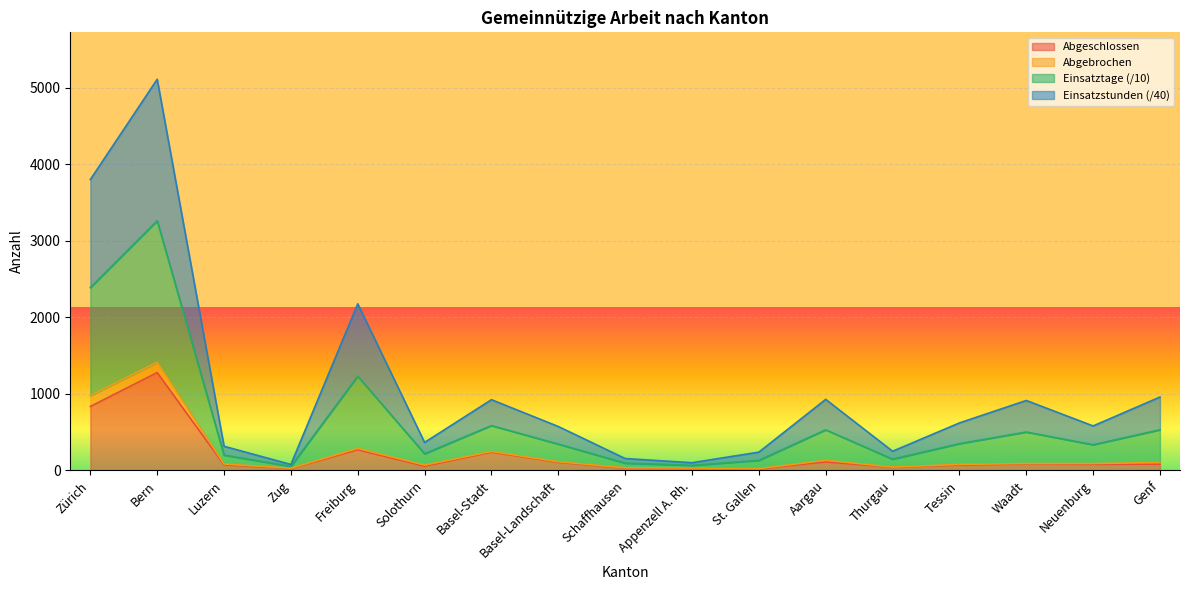

What is the label of the 5th point from the left?

Freiburg